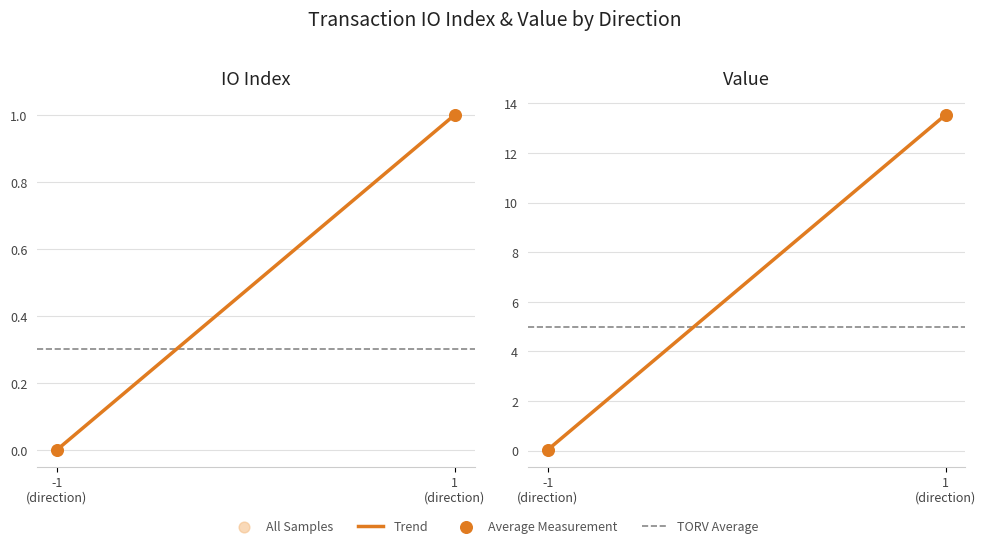

At how many categories does at least one series exceed 13?

1